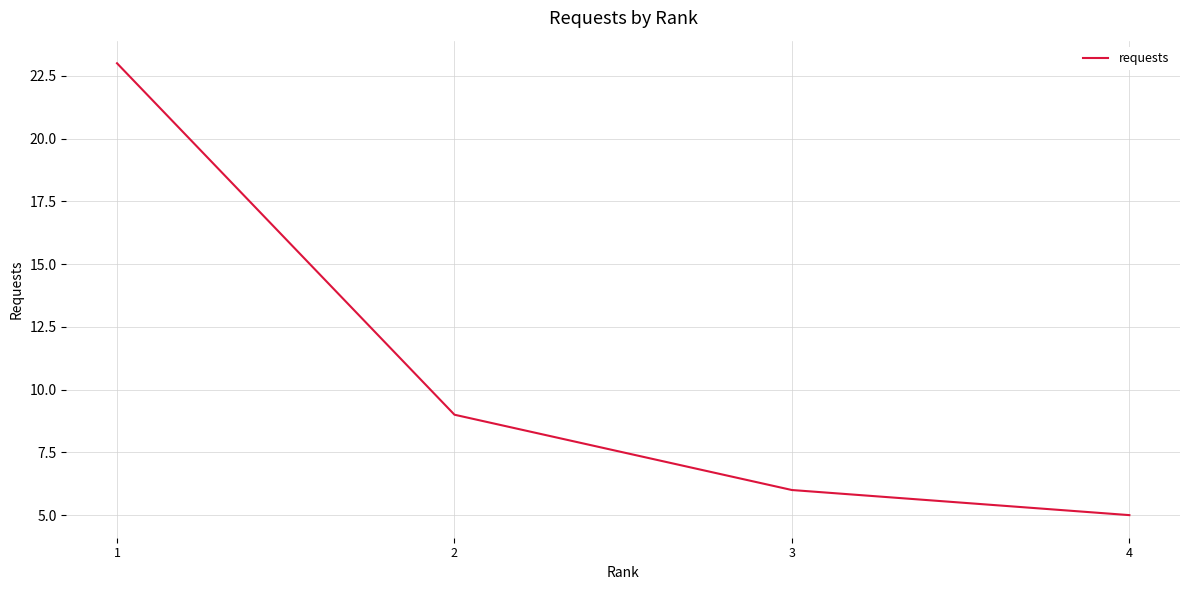

What is the sum of all values?

43